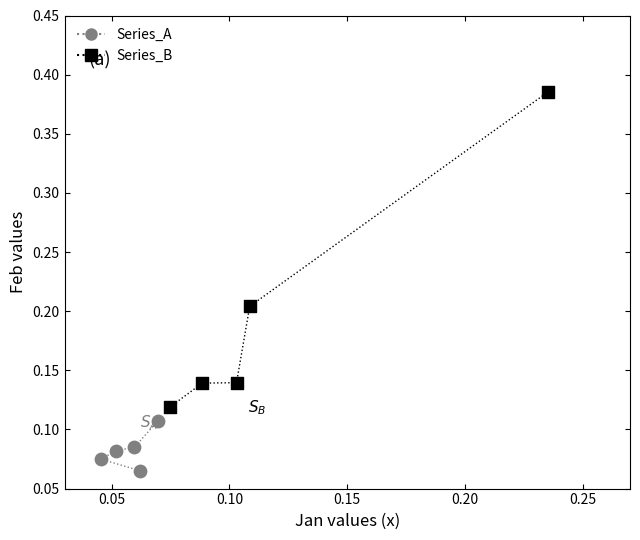

What are all the series names shown in the legend?

Series_A, Series_B